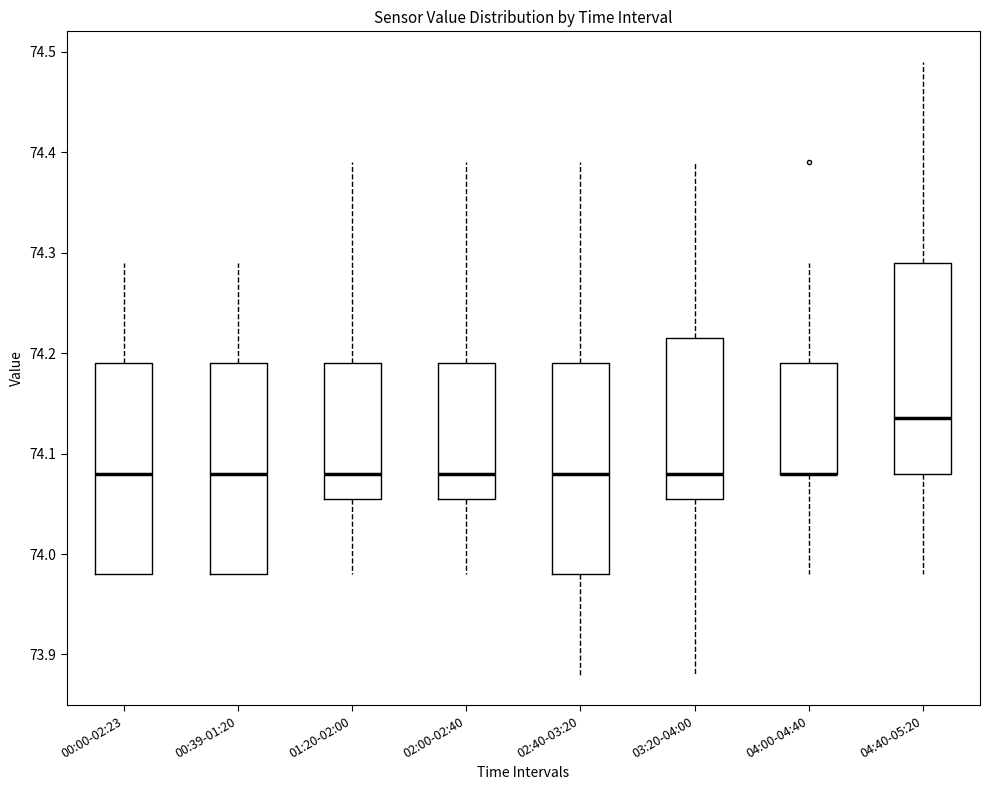

Reading left to right, transcribe this box plot: for each box, give where its median line is, the range the box spans, and where its two whiskers end, as read against the y-axis. The values are not printed on the chart, so give them approximately, as read against the axis.

00:00-02:23: median 74.08, box 73.98 to 74.19, whiskers 73.98 to 74.29
00:39-01:20: median 74.08, box 73.98 to 74.19, whiskers 73.98 to 74.29
01:20-02:00: median 74.08, box 74.06 to 74.19, whiskers 73.98 to 74.39
02:00-02:40: median 74.08, box 74.06 to 74.19, whiskers 73.98 to 74.39
02:40-03:20: median 74.08, box 73.98 to 74.19, whiskers 73.88 to 74.39
03:20-04:00: median 74.08, box 74.06 to 74.22, whiskers 73.88 to 74.39
04:00-04:40: median 74.08 (drawn on the box's lower edge), box 74.08 to 74.19, whiskers 73.98 to 74.29
04:40-05:20: median 74.14, box 74.08 to 74.29, whiskers 73.98 to 74.49